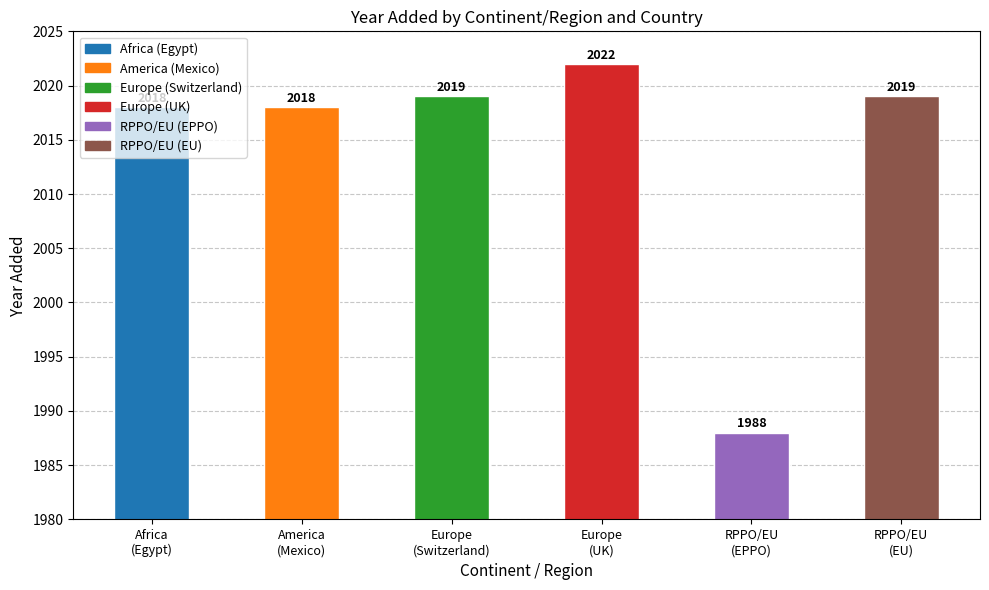

What is the value of the 5th bar from the left?

1988